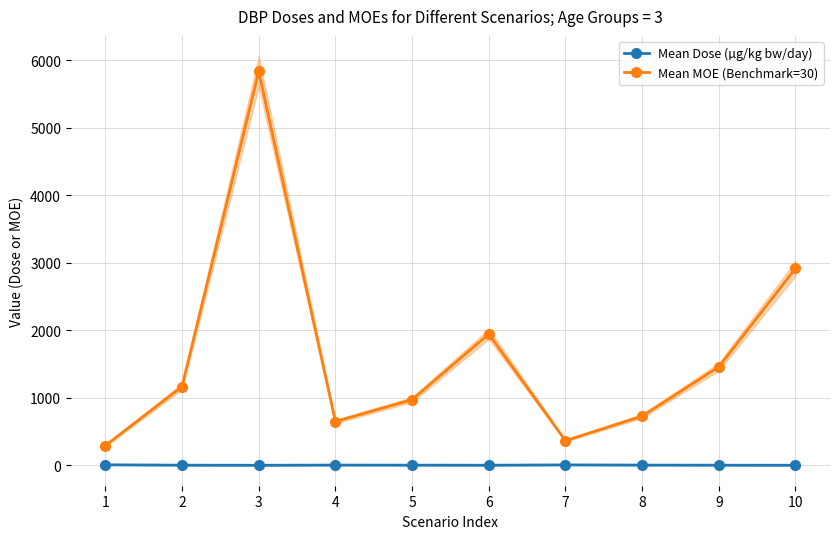

What is the greatest value displayed?

5834.4